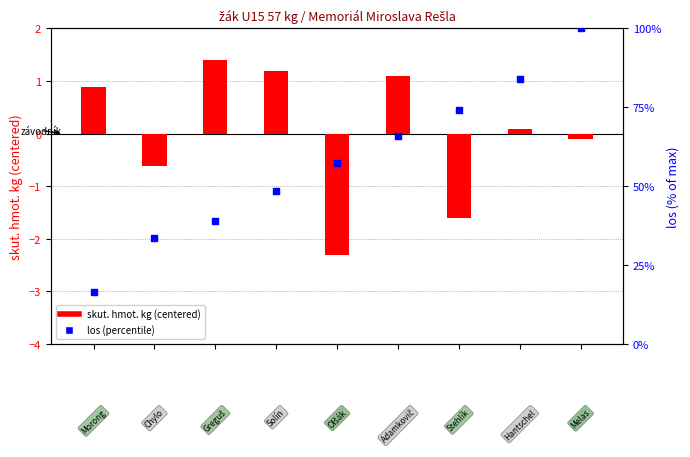

Which series has the largest Y range (max minus min)?

los (% rank)